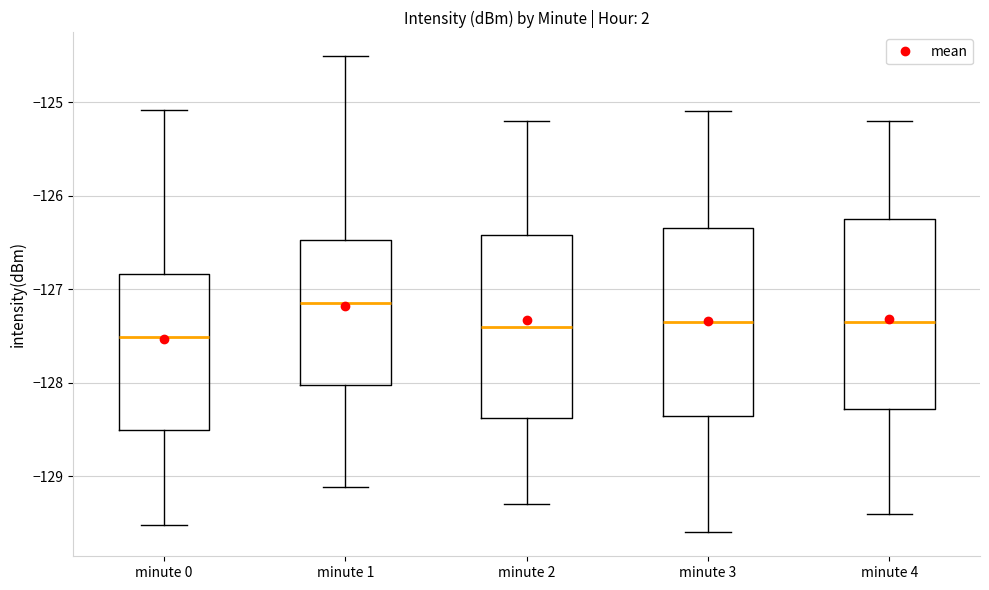

Reading left to right, transcribe this box plot: for each box, give where its median line is, the range the box spans, and where its two whiskers end, as read against the y-axis. The values are not printed on the chart, so give them approximately, as read against the axis.

minute 0: median -127.5, box -128.5 to -126.8, whiskers -129.5 to -125.1
minute 1: median -127.1, box -128.0 to -126.5, whiskers -129.1 to -124.5
minute 2: median -127.4, box -128.4 to -126.4, whiskers -129.3 to -125.2
minute 3: median -127.3, box -128.3 to -126.3, whiskers -129.6 to -125.1
minute 4: median -127.3, box -128.3 to -126.2, whiskers -129.4 to -125.2